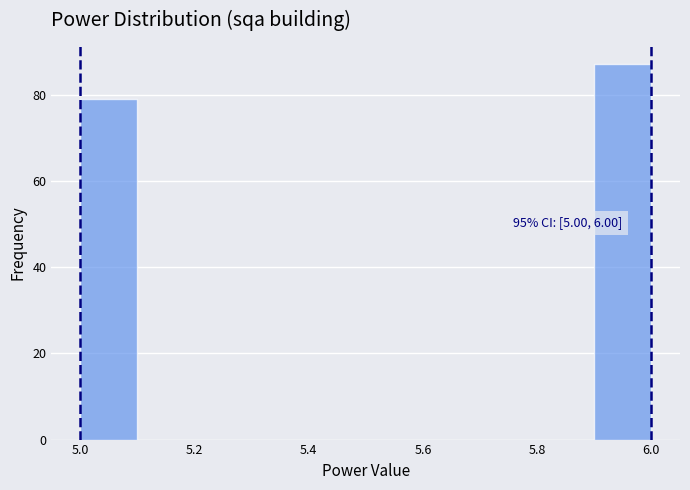

Over which range of the x-axis is the bar tallest?

5.9 to 6.0